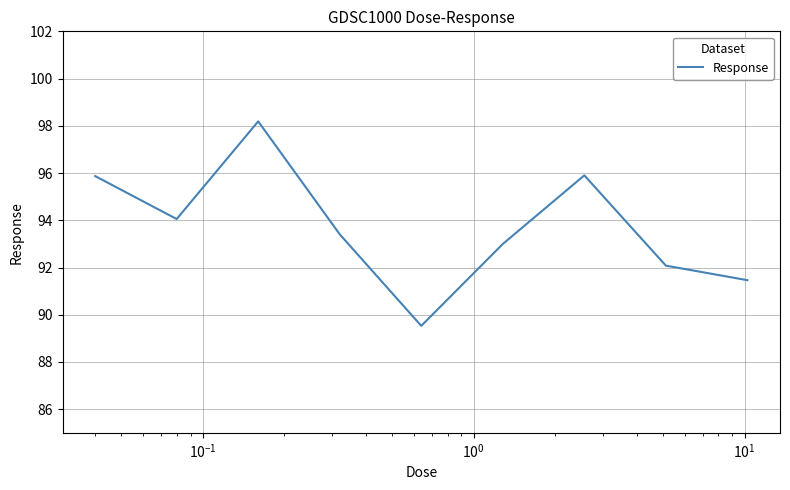

What is the difference between the maximum and minimum values?

8.7